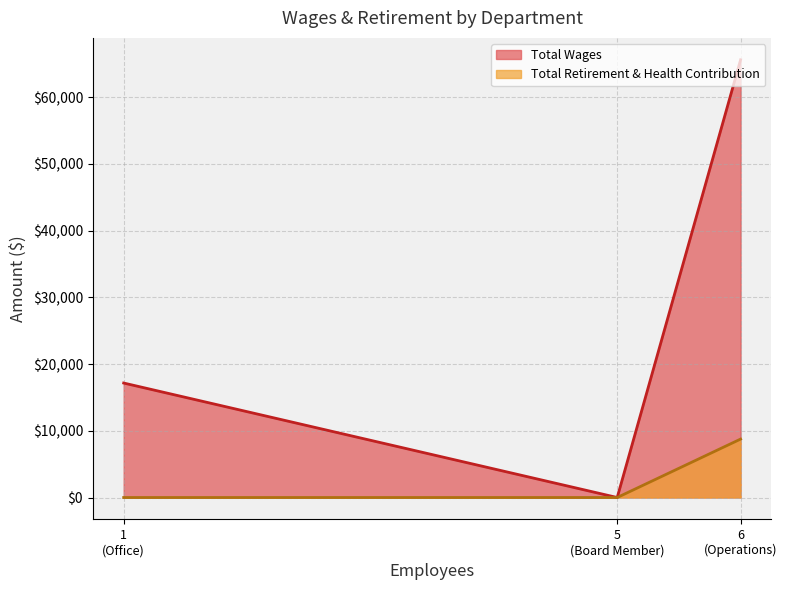

What is the difference between the Total Wages values at Office and Board Member?

17158